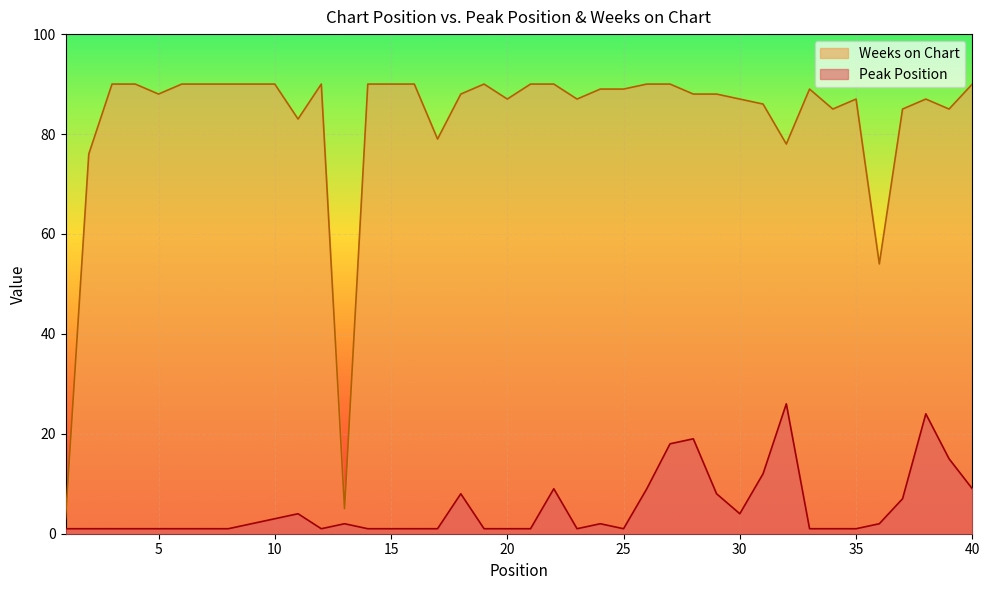

What are all the series names shown in the legend?

Weeks on Chart, Peak Position